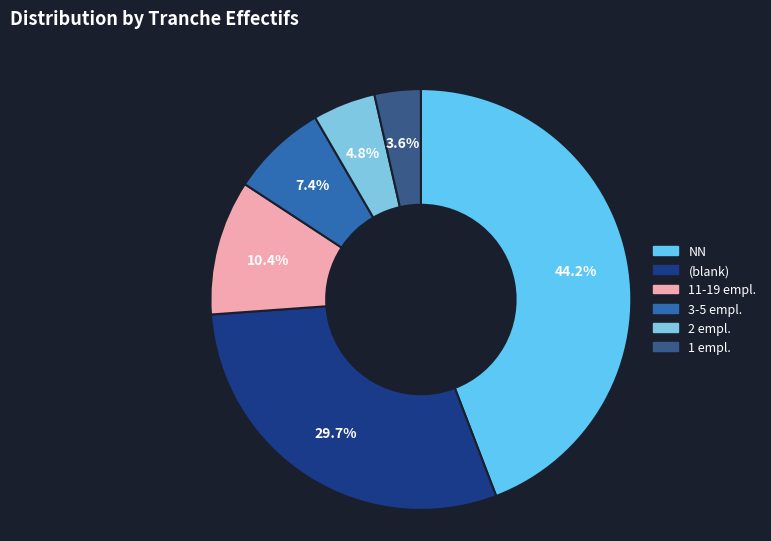

Rank the categories by value from lowest to highest.

01, 02, 03, 11, , NN